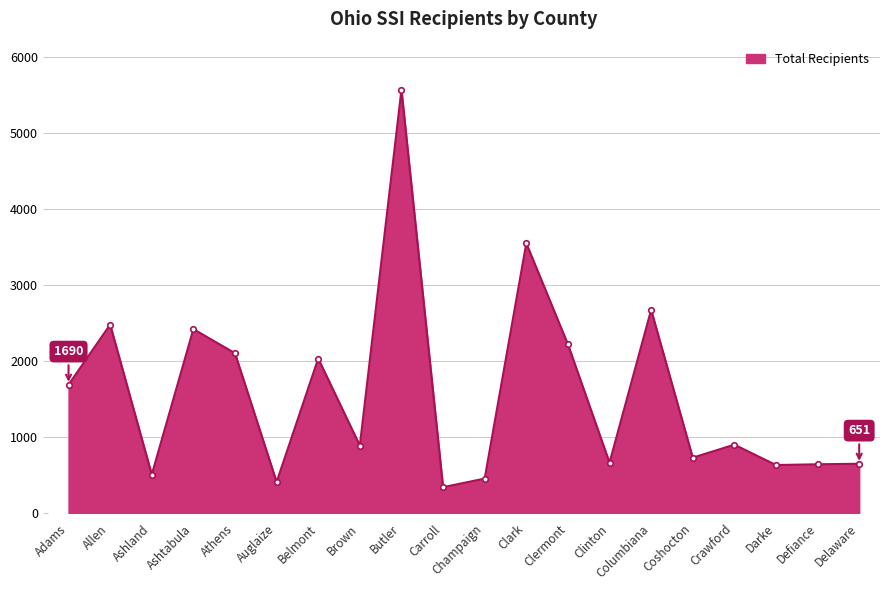

How many lines are shown in the chart?

1